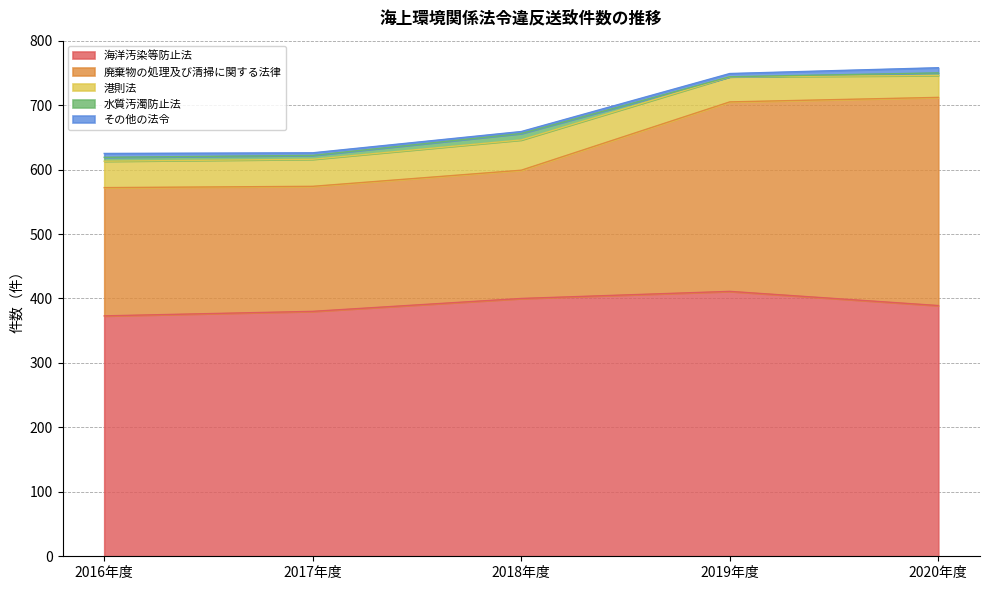

At which category does the chart reach its minimum across all series?

2019年度